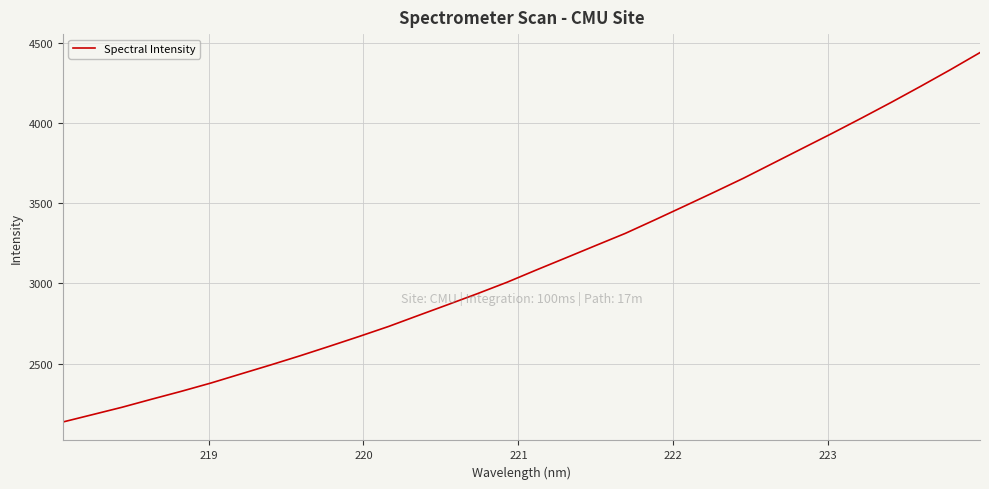

Reading right to left, transcribe all the data shown in this chart.

4440.2	4333.7	4230.7	4130.1	4032.5	3936.7	3843.4	3750.0	3656.7	3568.8	3482.3	3396.6	3312.2	3236.5	3160.2	3084.5	3007.2	2936.2	2867.7	2799.9	2731.7	2668.9	2608.0	2548.1	2490.7	2434.9	2378.8	2327.1	2278.0	2227.7	2181.6	2135.7